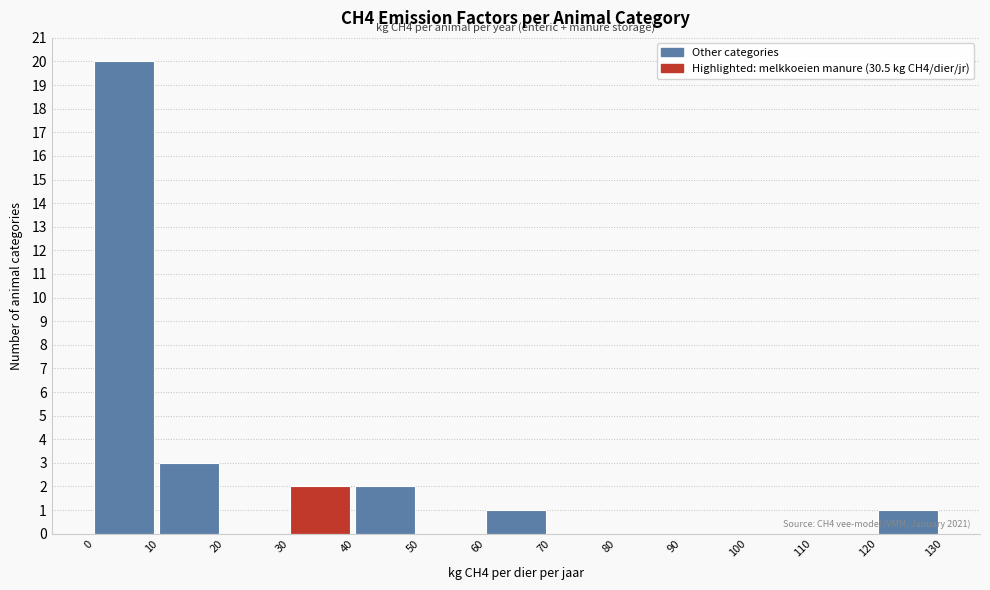

Over which range of the x-axis is the bar tallest?

0 to 10